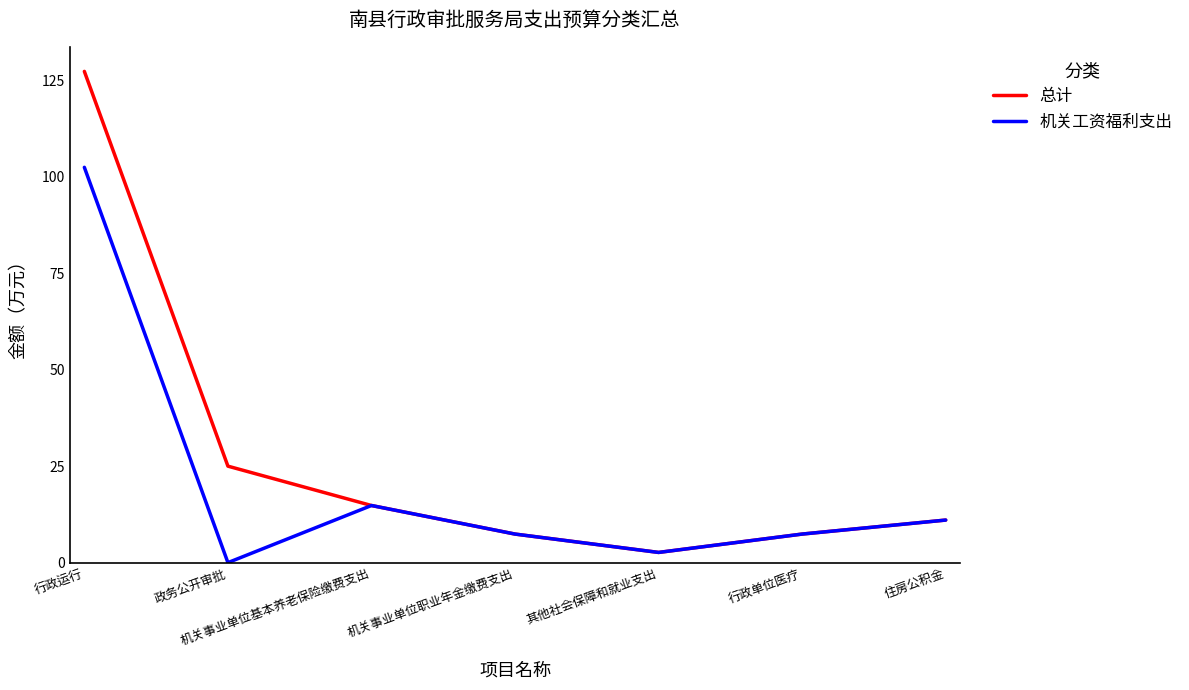

Where does the 机关工资福利支出 series first go above 7?

行政运行